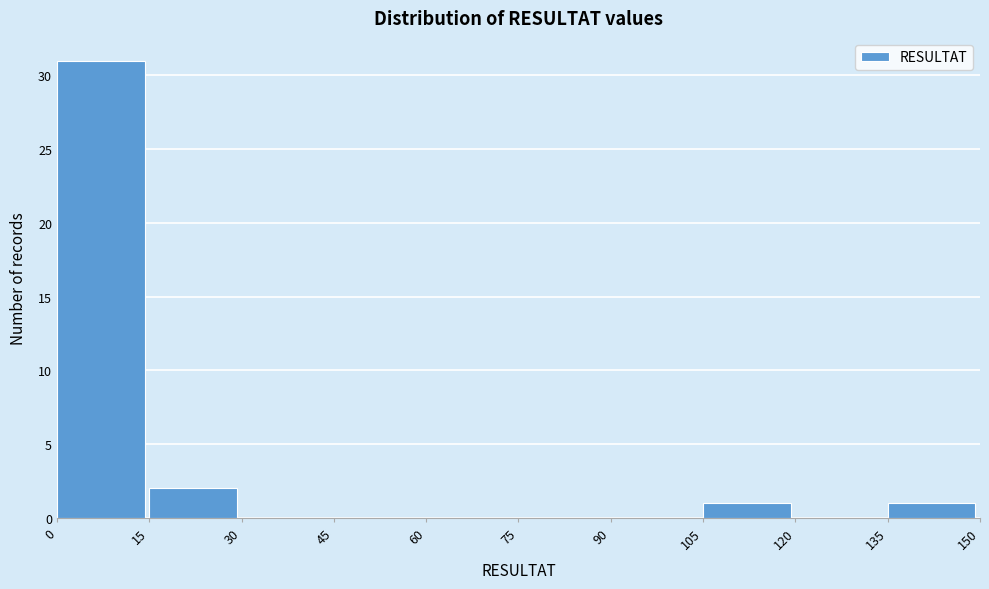

Over which range of the x-axis is the bar tallest?

0 to 15